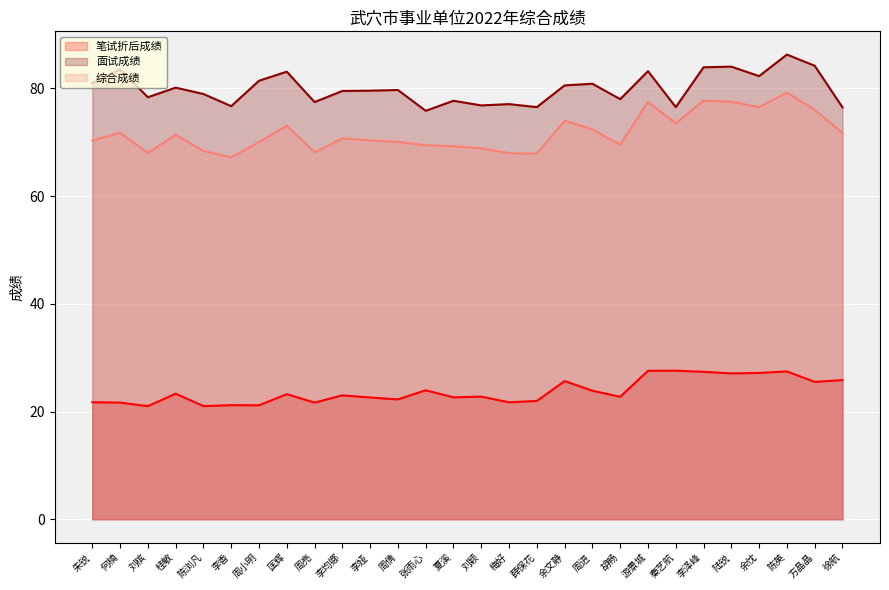

What is the difference between the maximum and second lowest values in the 综合成绩 series?

11.3